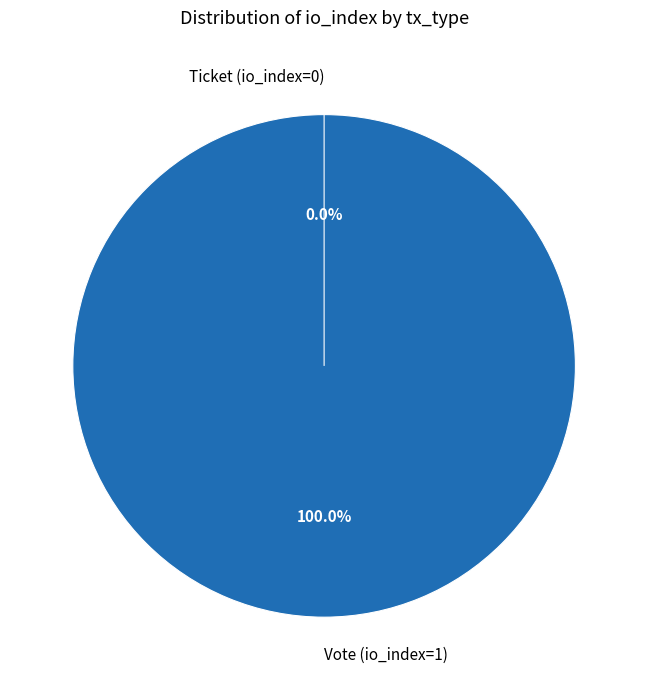

What is the smallest slice in the pie chart?

Ticket (io_index=0)